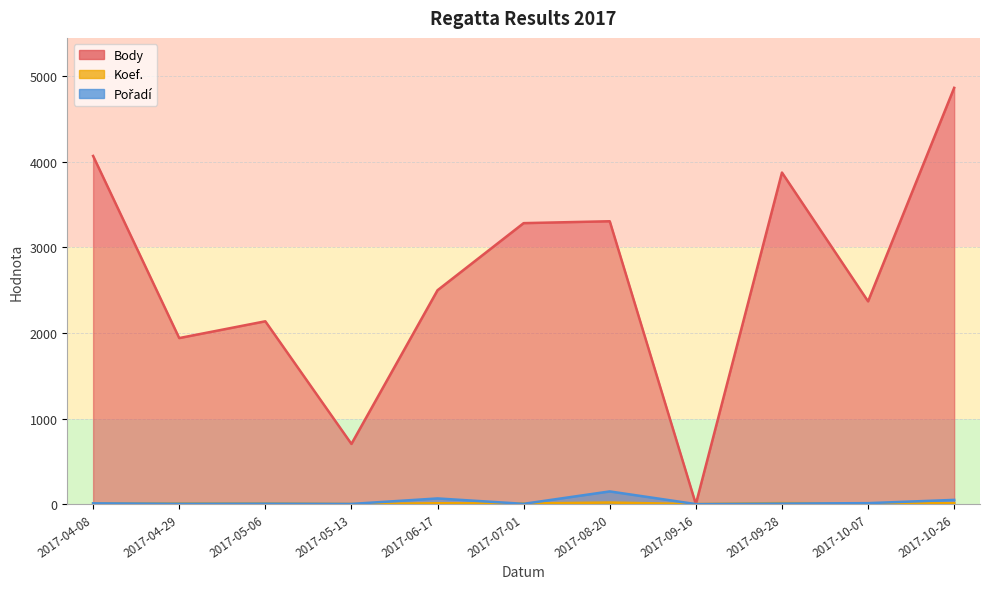

What is the difference between the maximum and second lowest values in the Body series?

4161